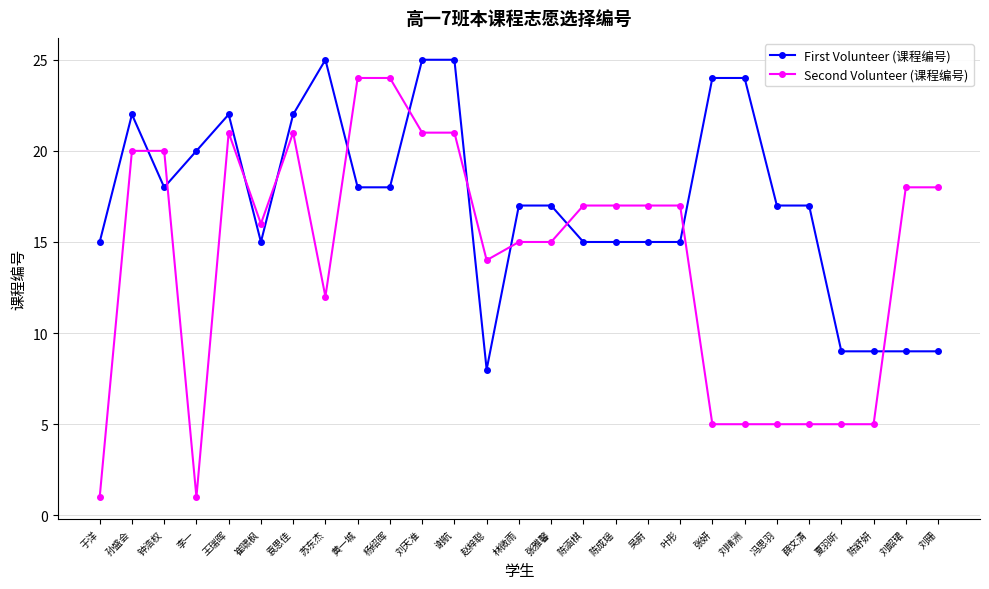

What is the sum of the Second Volunteer (课程编号) values at 袁思佳 and 林微雨?

36